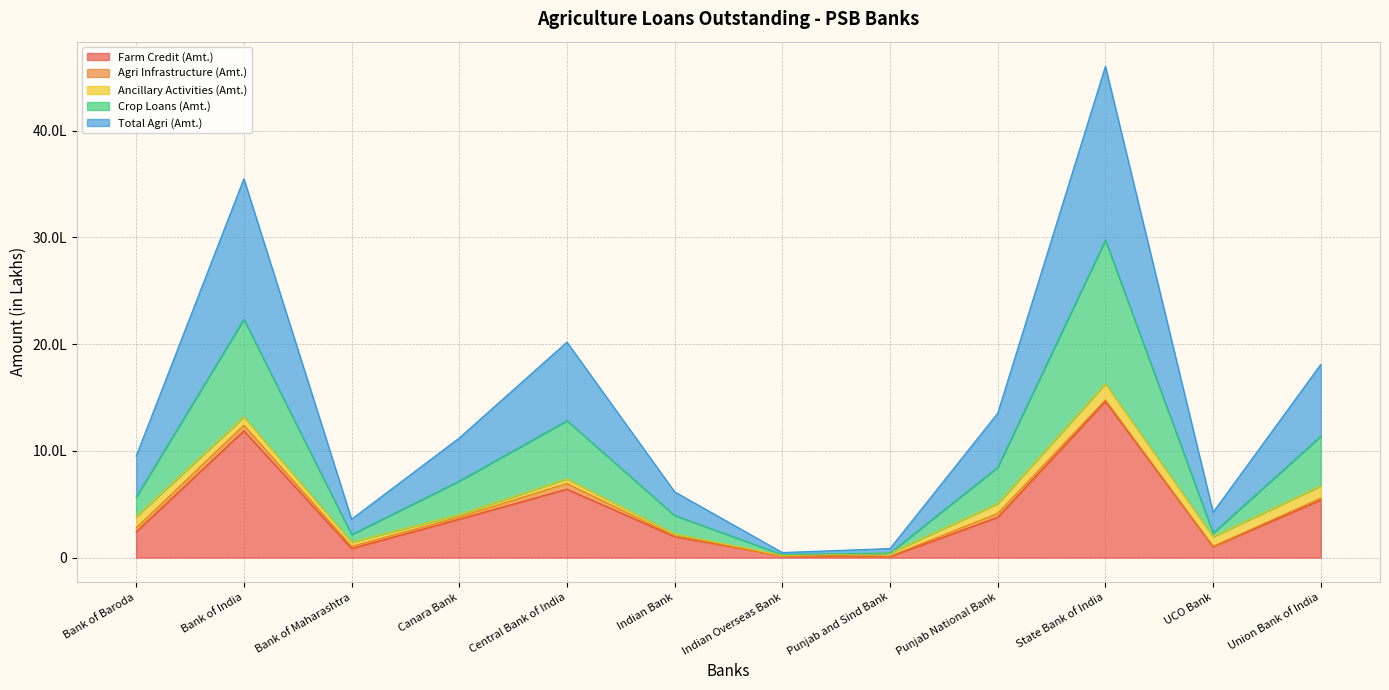

Does the chart have visible grid lines?

Yes